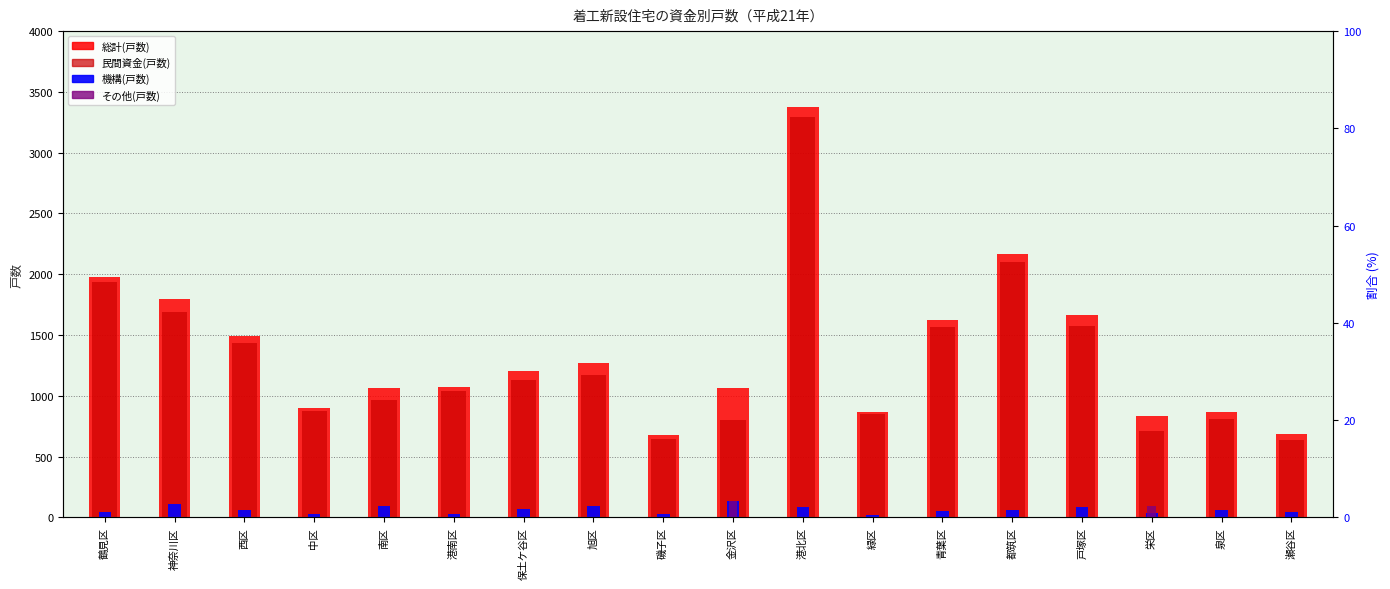

What is the label of the 1st bar from the right?

瀬谷区